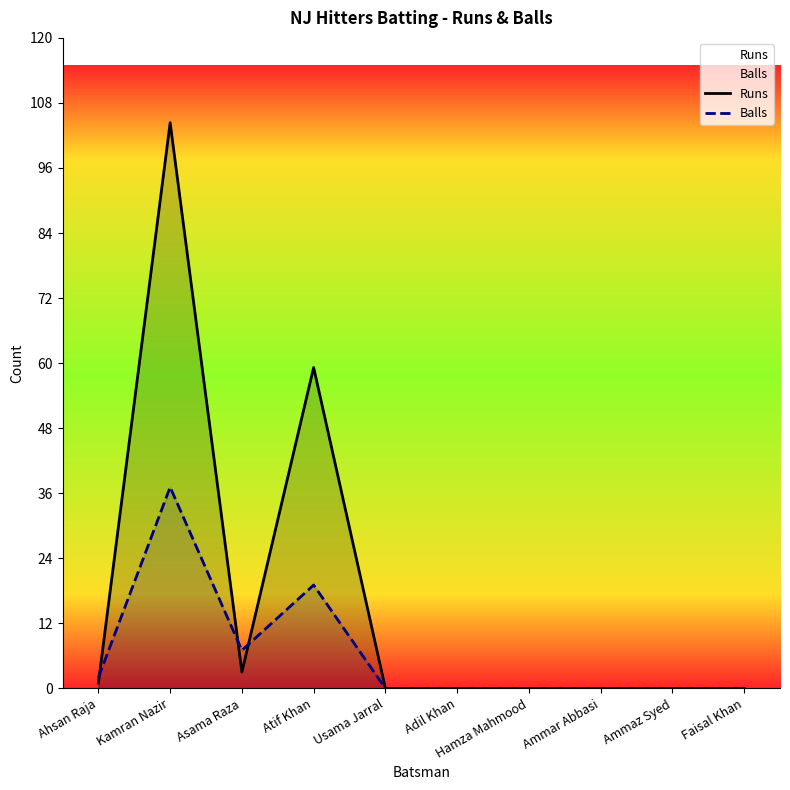

What is the maximum value shown in the chart?

104